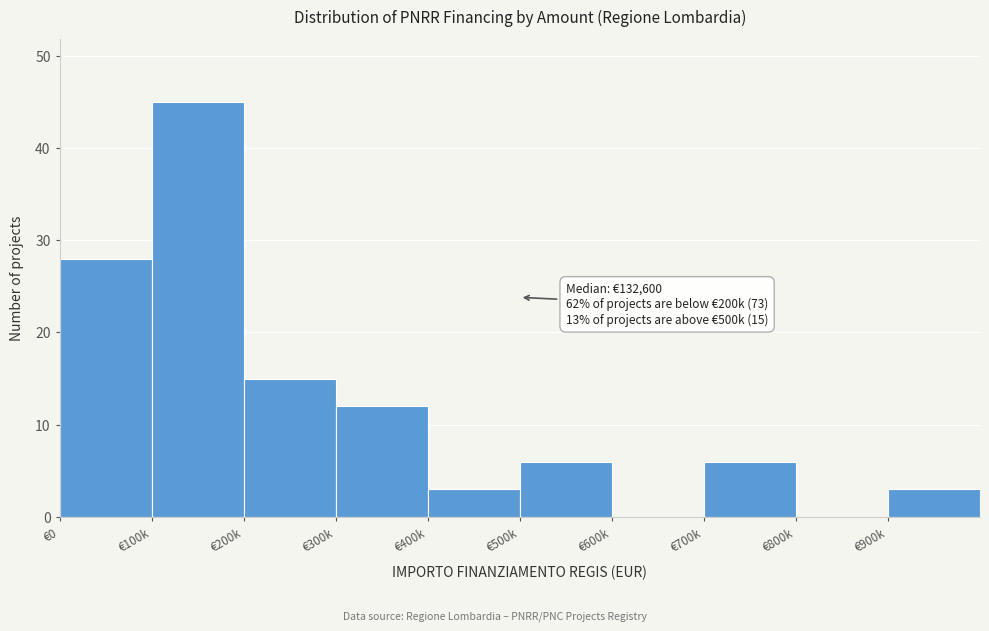

Reading left to right, extract all data points from this chart.

€0=28	€100k=45	€200k=15	€300k=12	€400k=3	€500k=6	€600k=0	€700k=6	€800k=0	€900k=3